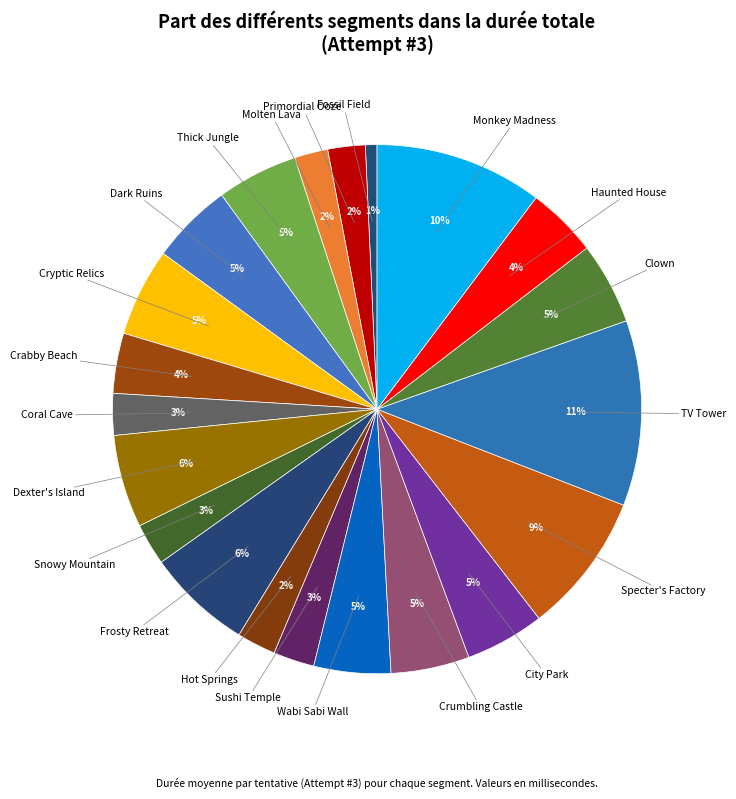

How many slices are in this pie chart?

21